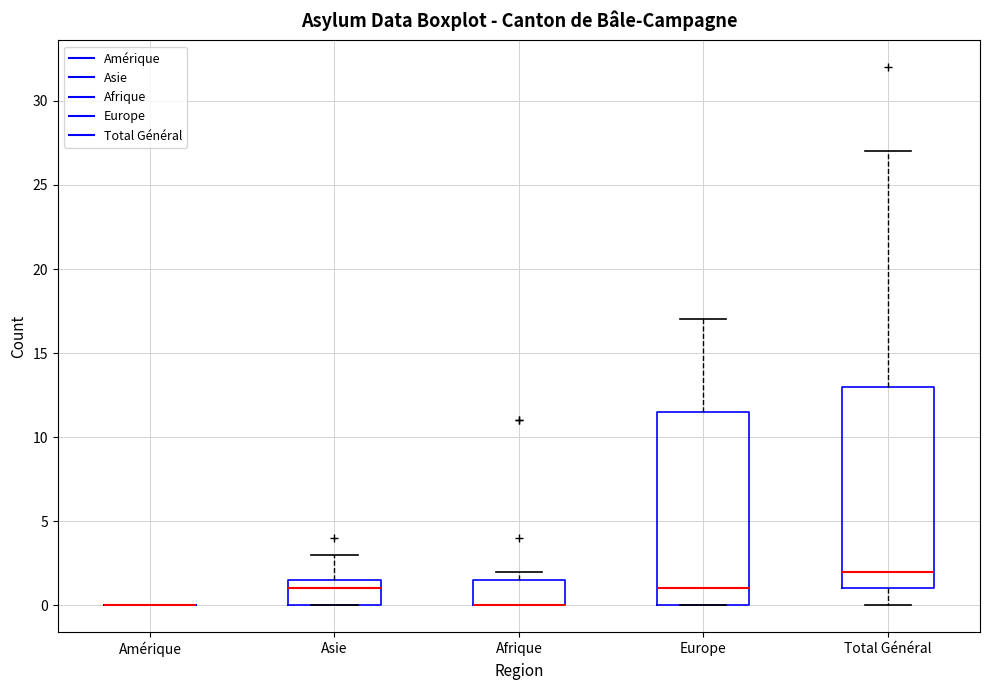

Reading left to right, transcribe this box plot: for each box, give where its median line is, the range the box spans, and where its two whiskers end, as read against the y-axis. The values are not printed on the chart, so give them approximately, as read against the axis.

Amérique: box collapsed to a line at 0.0, whiskers 0.0 to 0.0
Asie: median 1.0, box 0.0 to 1.5, whiskers 0.0 to 3.0
Afrique: median 0.0 (drawn on the box's lower edge), box 0.0 to 1.5, whiskers 0.0 to 2.0
Europe: median 1.0, box 0.0 to 11.5, whiskers 0.0 to 17.0
Total Général: median 2.0, box 1.0 to 13.0, whiskers 0.0 to 27.0